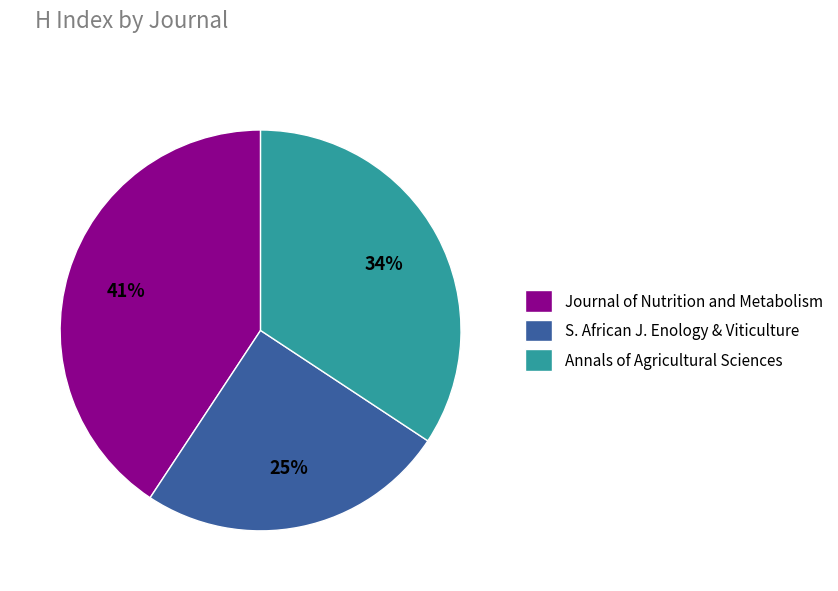

Is the sum of Annals of Agricultural Sciences and S. African J. Enology & Viticulture greater than half?

Yes